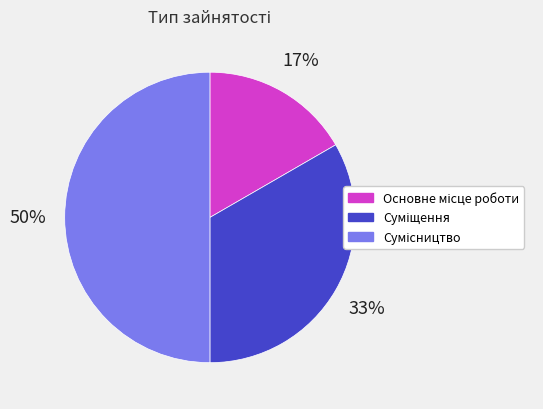

To the nearest percent, what is the difference between the largest and smallest slice percentages?

33%